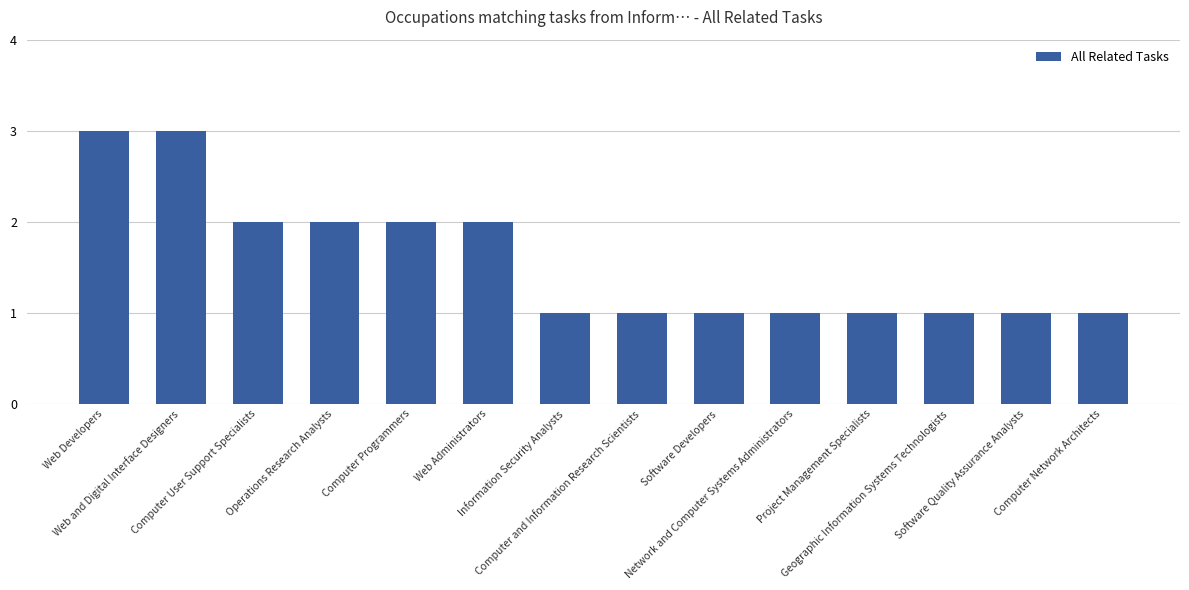

What is the sum of all values?

22